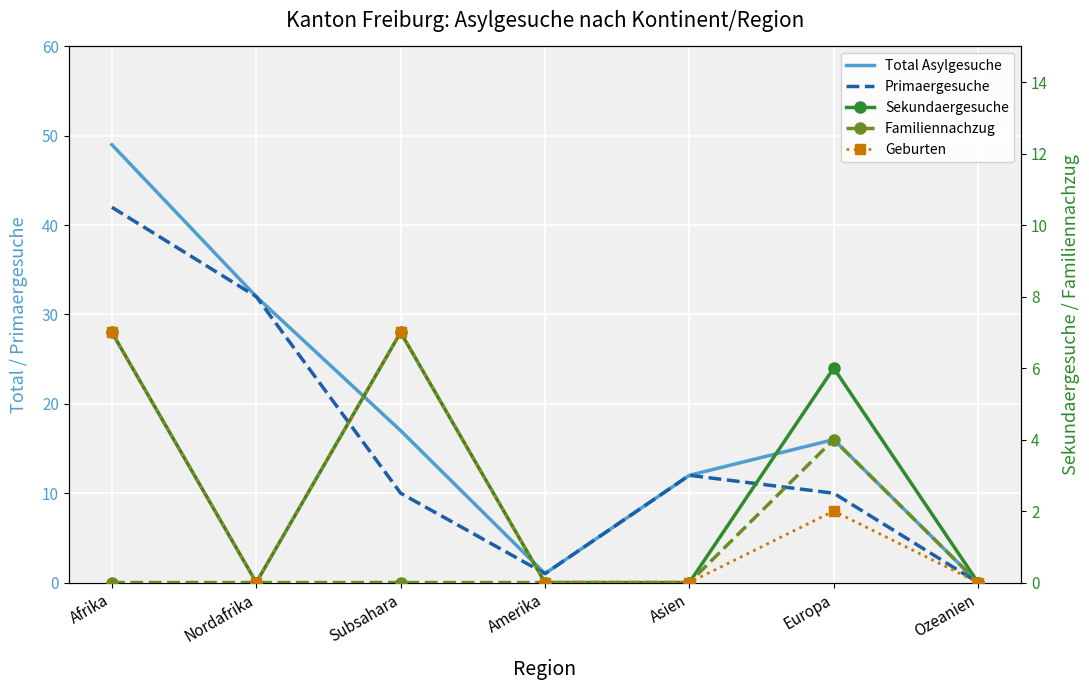

Between Nordafrika and Europa, which is larger?

Nordafrika